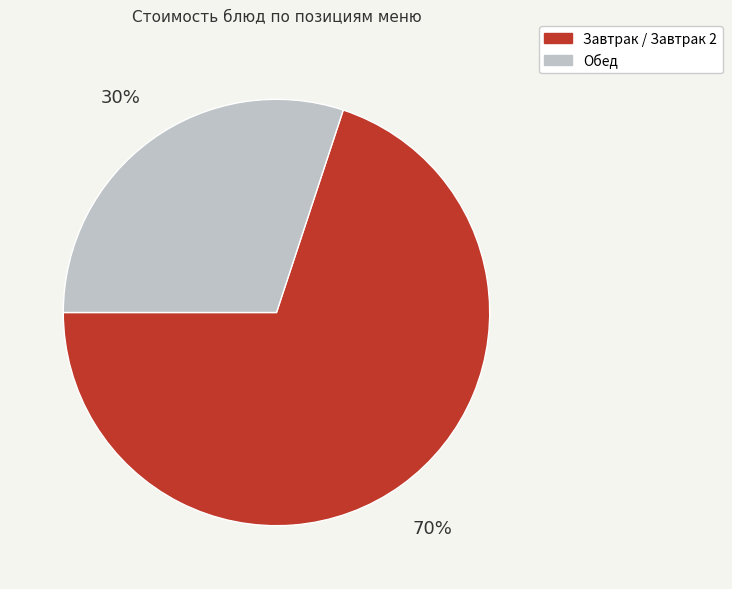

Does any single category account for the majority?

Yes